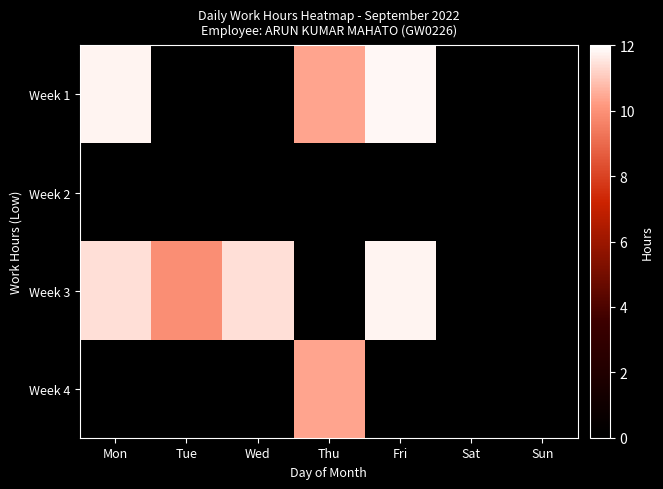

What is the highest value of the Week 1 series?

11.8